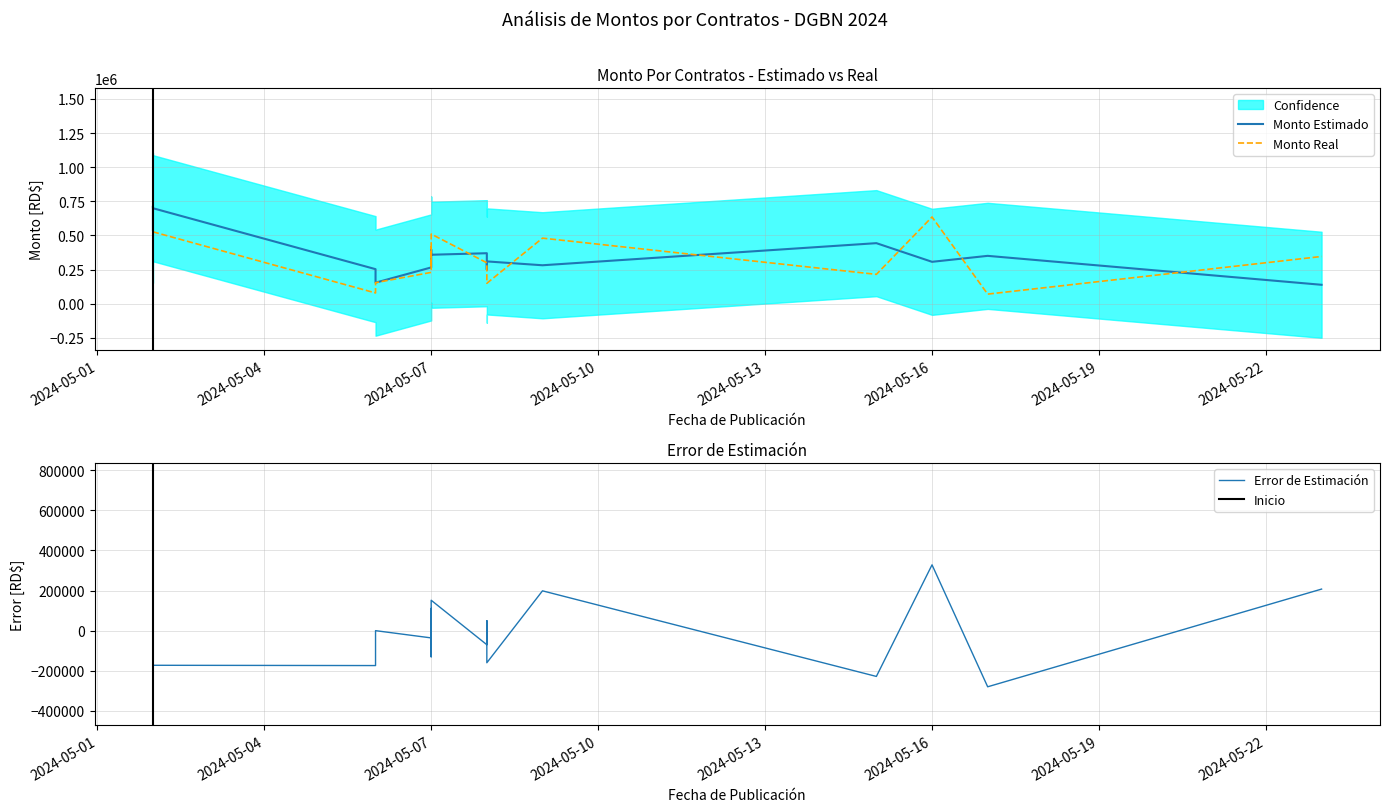

Which category has the lowest value across all series?

2024-05-17